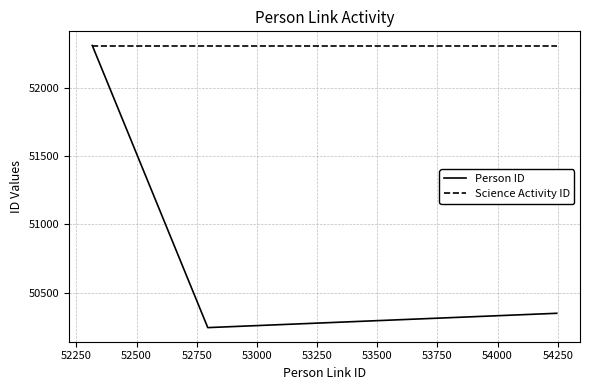

Reading left to right, list all the values displayed in this chart.

Person ID: 52311	50244	50349
Science Activity ID: 52306	52306	52306